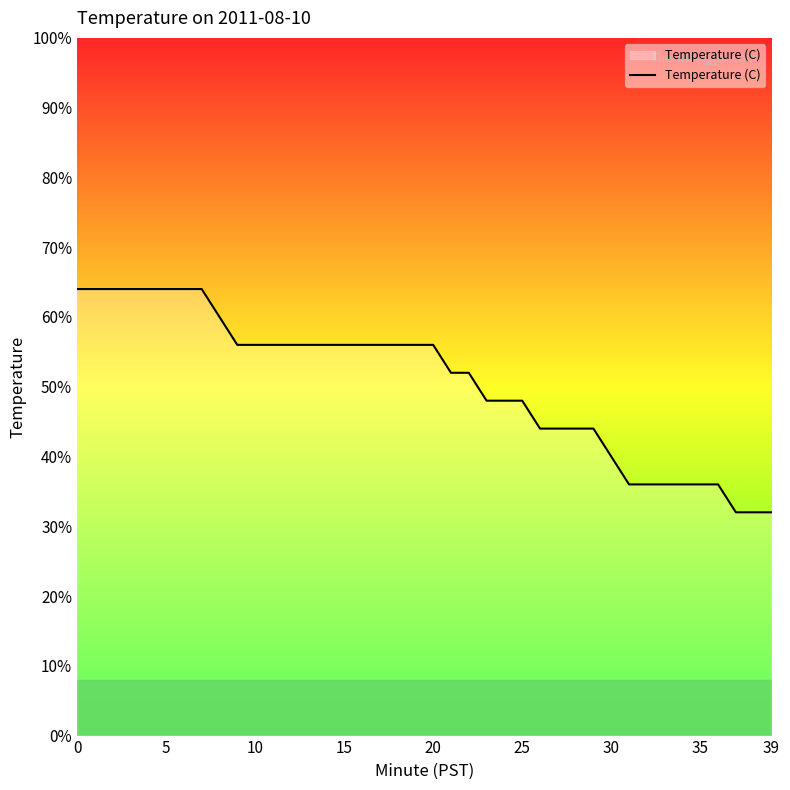

Does the chart have visible grid lines?

No